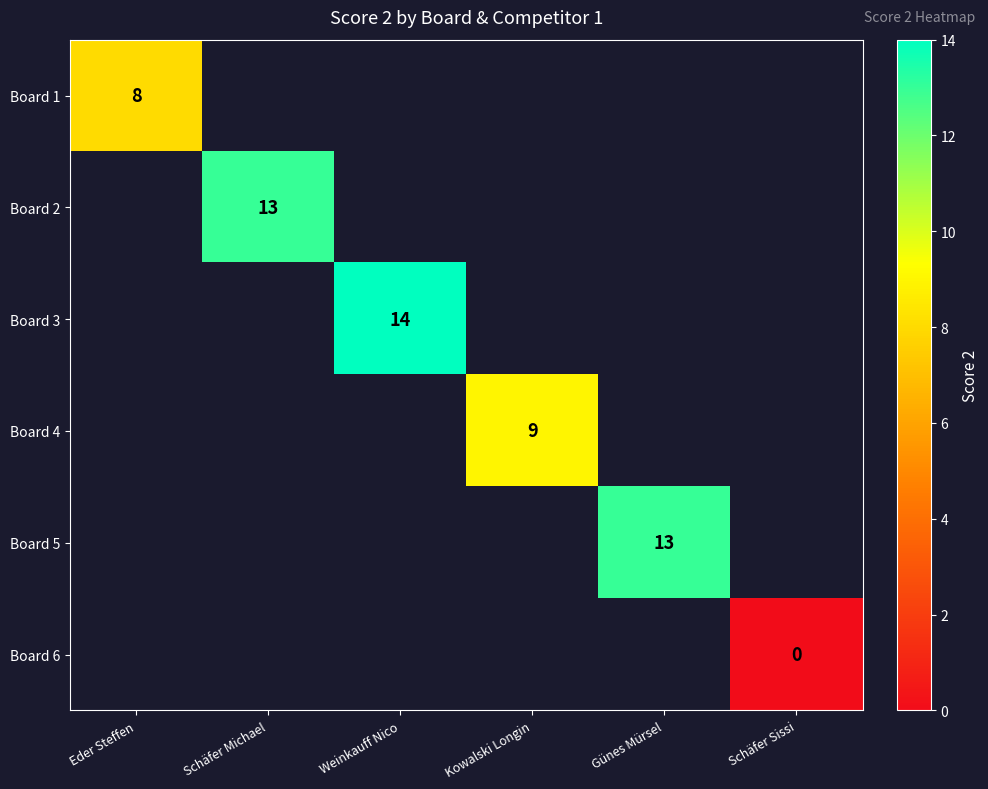

What is the greatest value displayed?

14.0